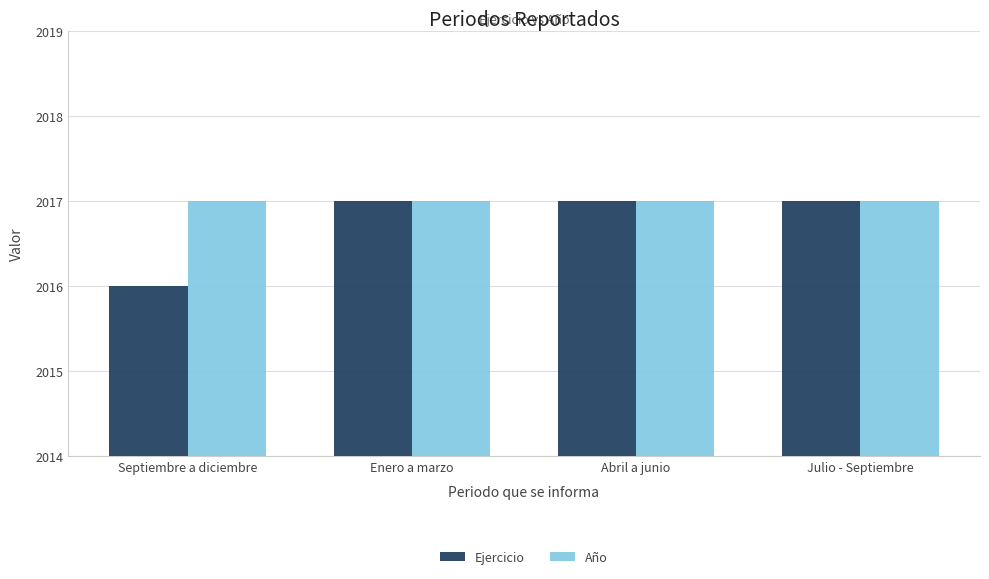

Count the number of data series in this chart.

2